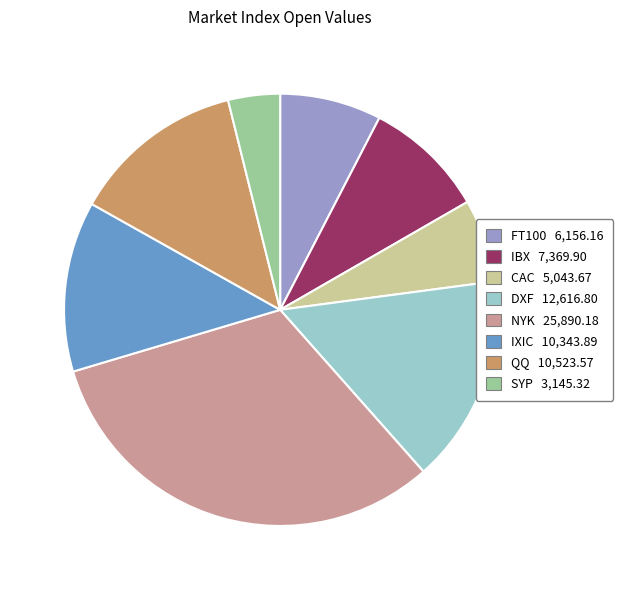

Is the sum of FT100 and NYK greater than half?

No